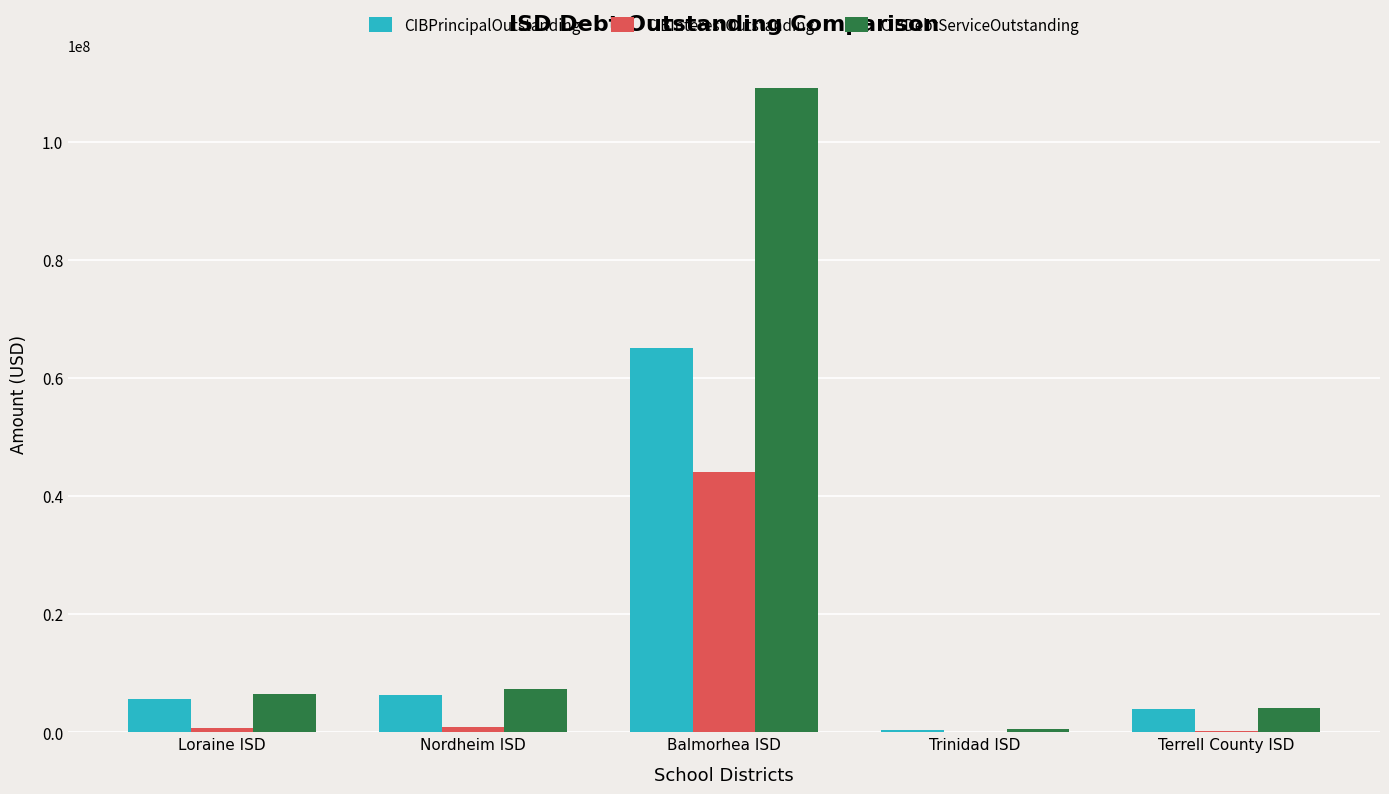

What is the maximum value for CIBPrincipalOutstanding?

65105000.0